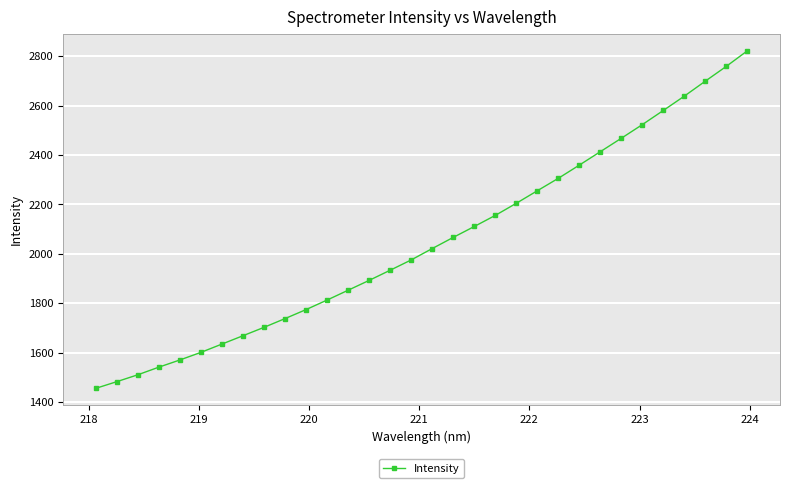

What is the value of the 21st point from the left?

2204.7